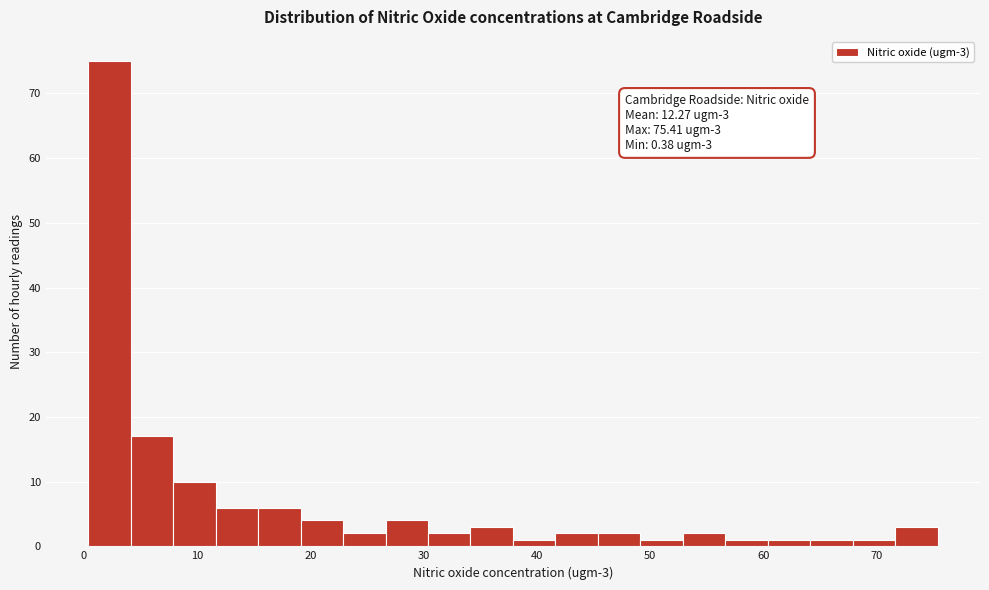

Around what value on the x-axis is the tallest bar? Give the approximate position of its centre, as read against the axis.

2